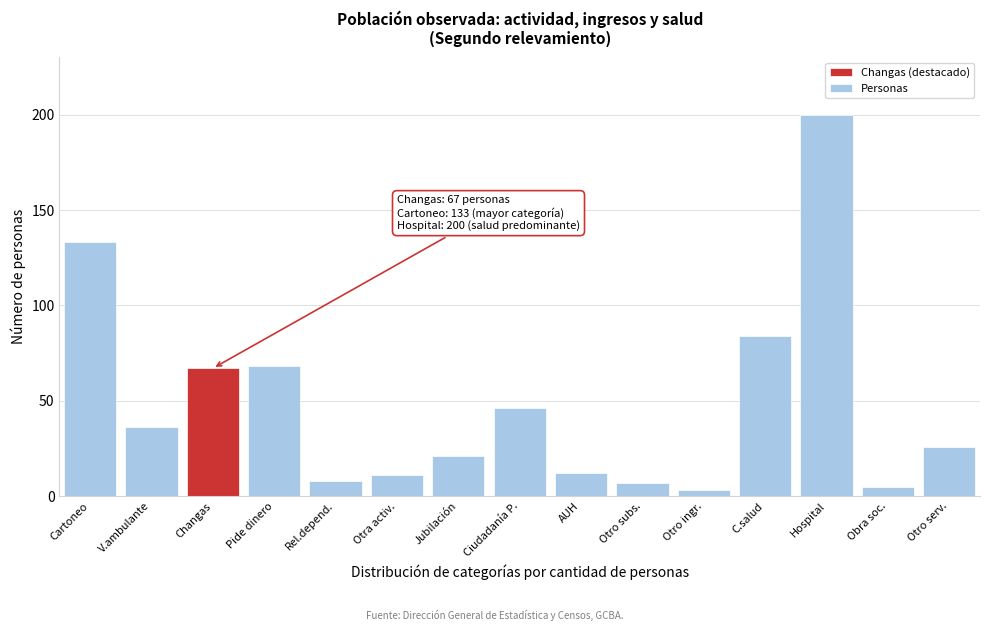

Reading right to left, list all the values displayed in this chart.

Otro serv.=26	Obra soc.=5	Hospital=200	C.salud=84	Otro ingr.=3	Otro subs.=7	AUH=12	Ciudadanía P.=46	Jubilación=21	Otra activ.=11	Rel.depend.=8	Pide dinero=68	Changas=67	V.ambulante=36	Cartoneo=133